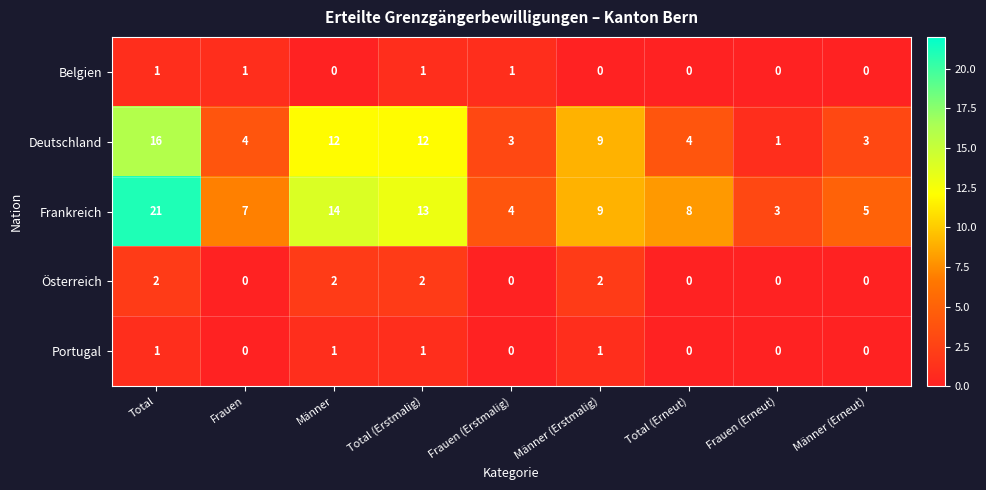

What is the maximum value shown in the chart?

21